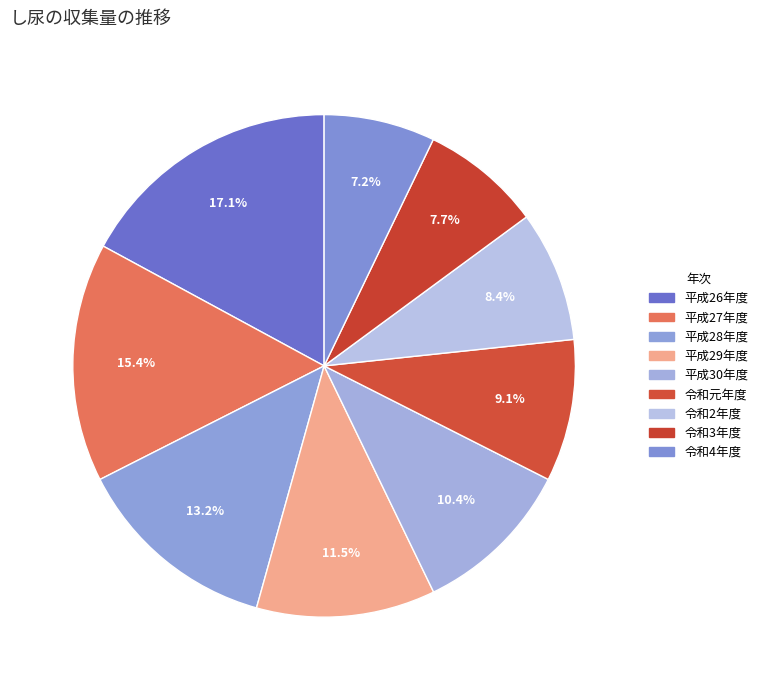

Is there any slice that represents more than half of the pie?

No